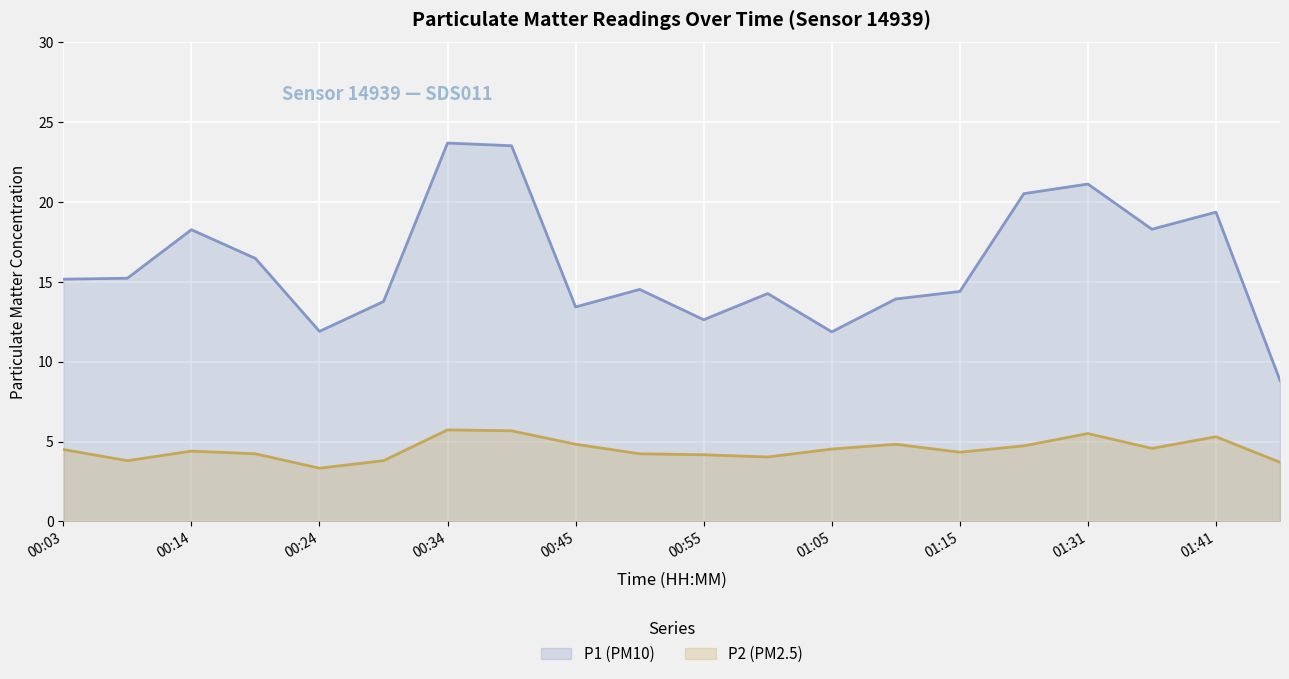

What is the average value of the P2 (PM2.5) series?

4.5